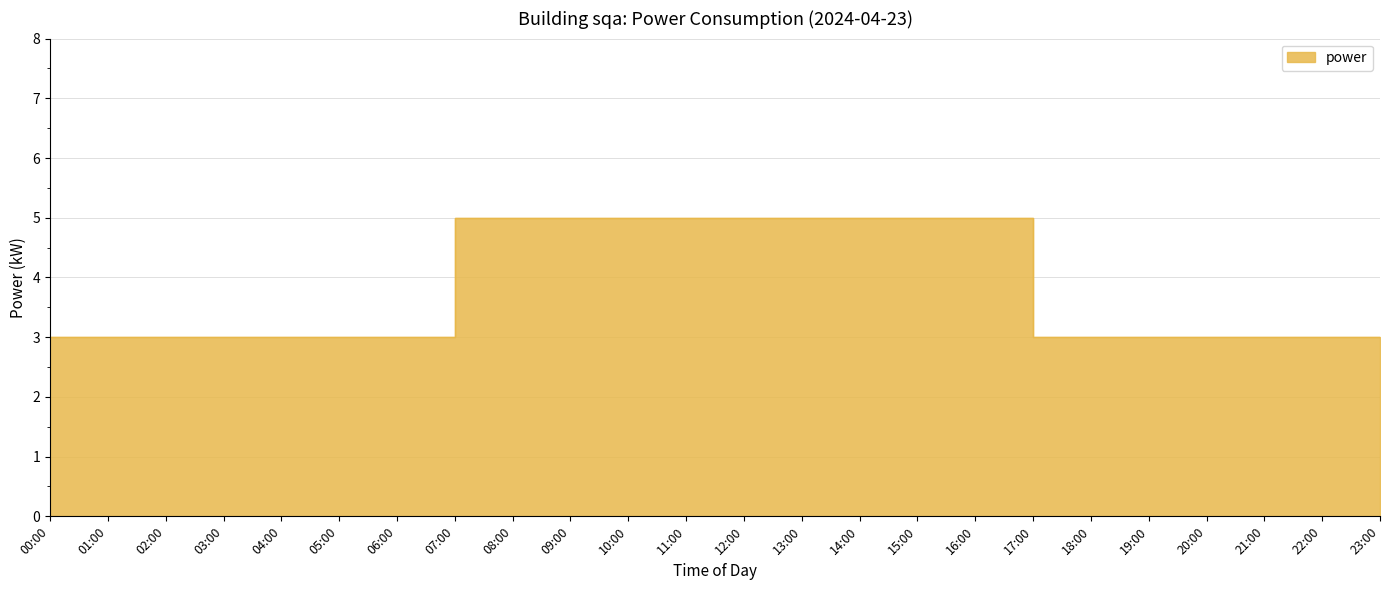

At which label is the value closest to 4?

00:00